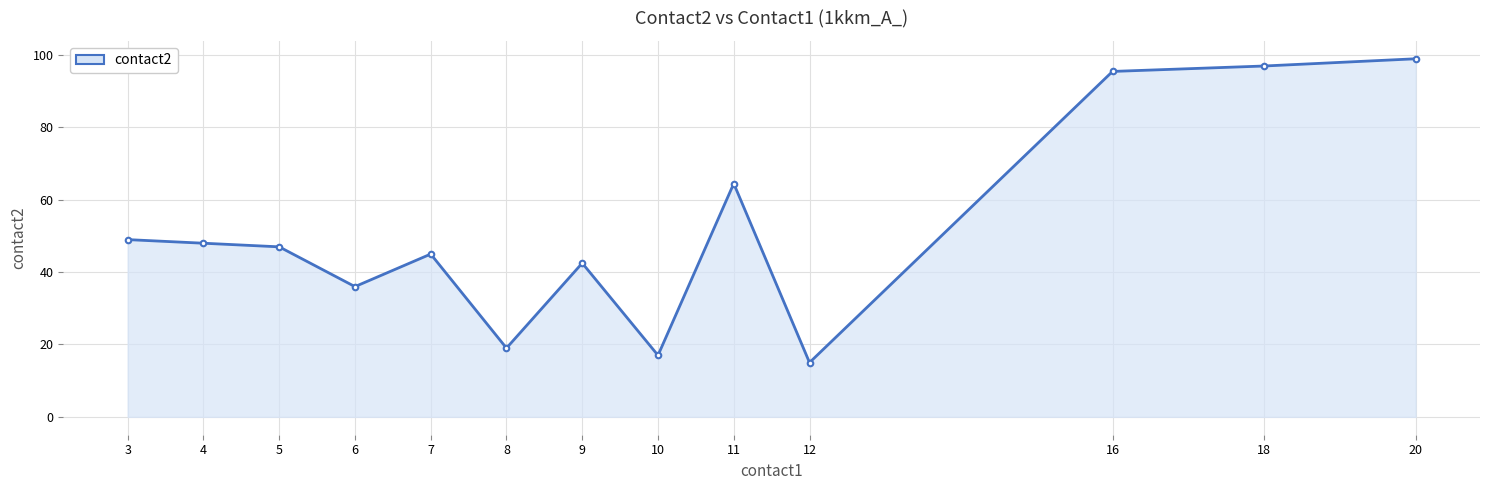

What is the ratio of the value at 6 to the value at 18?

0.4